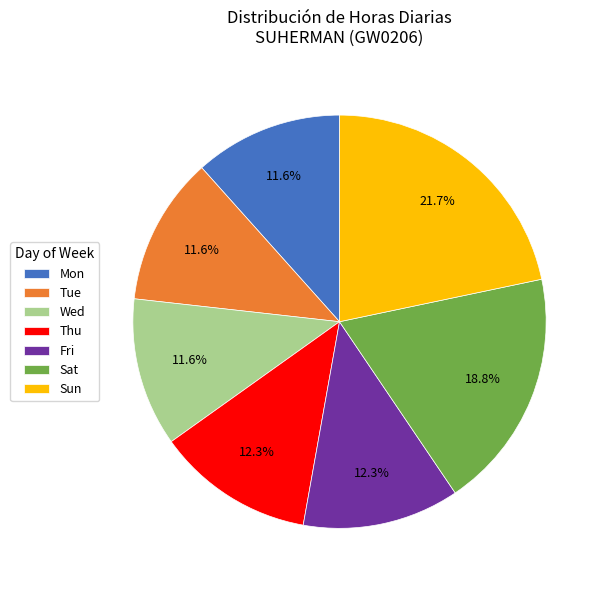

What portion of the pie excludes Tue?

88.4%